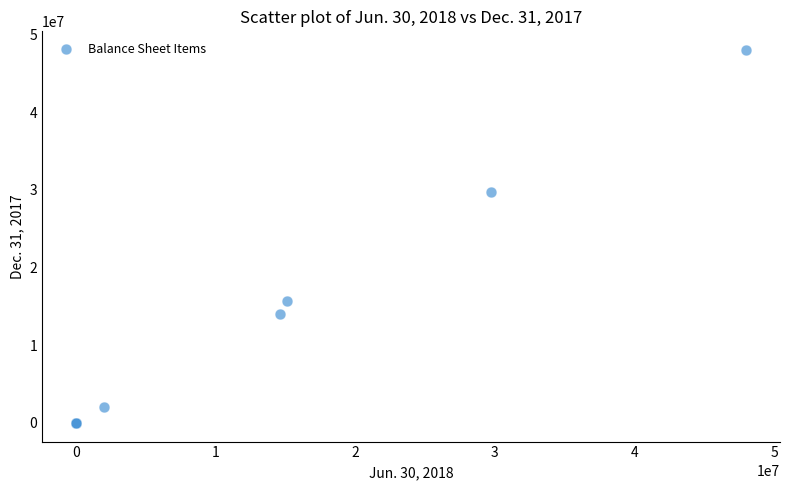

What Y value in the scatter plot is closest to 24000000?

29736000.0